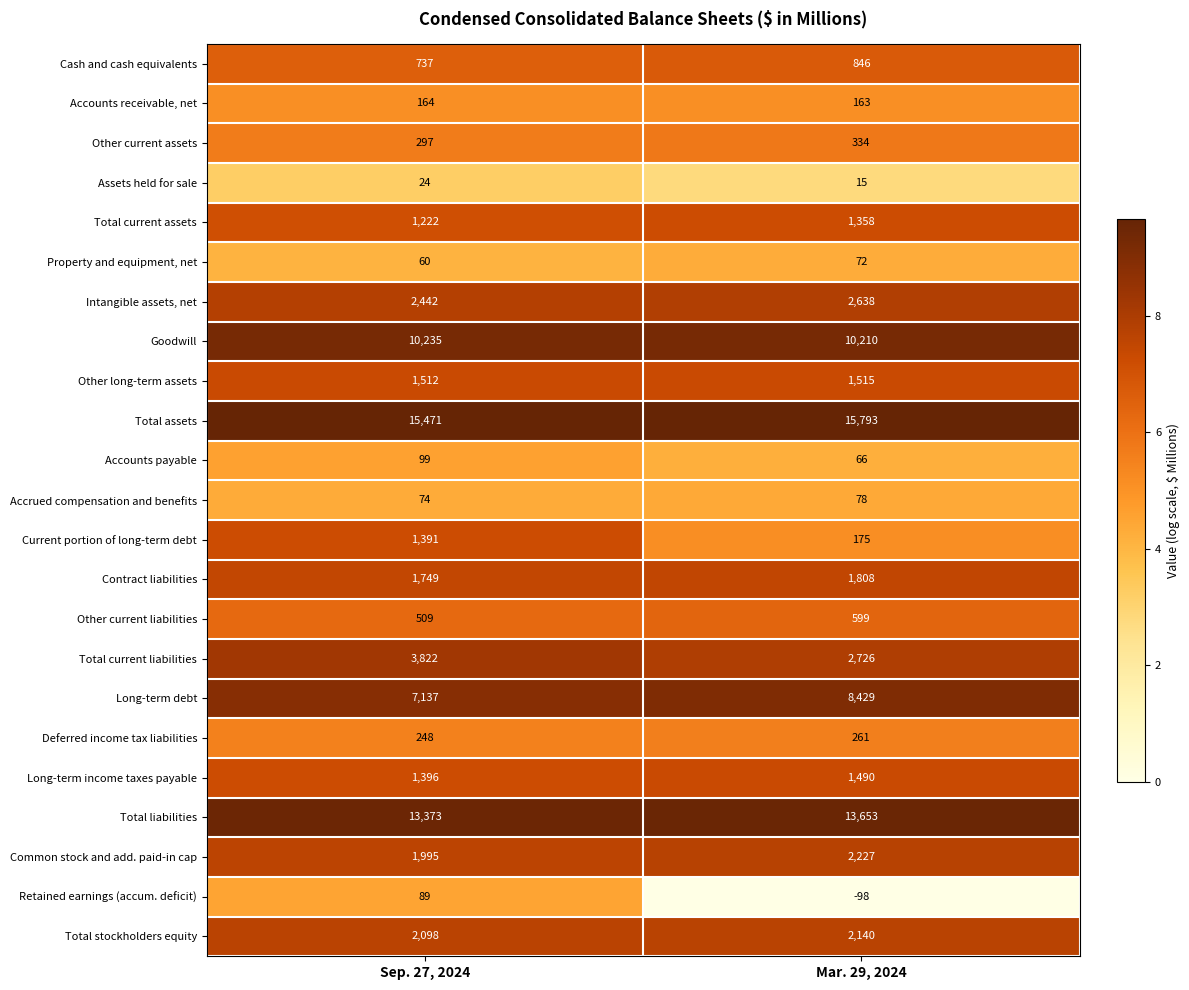

What is the difference between the Other current liabilities values at Mar. 29, 2024 and Sep. 27, 2024?

90